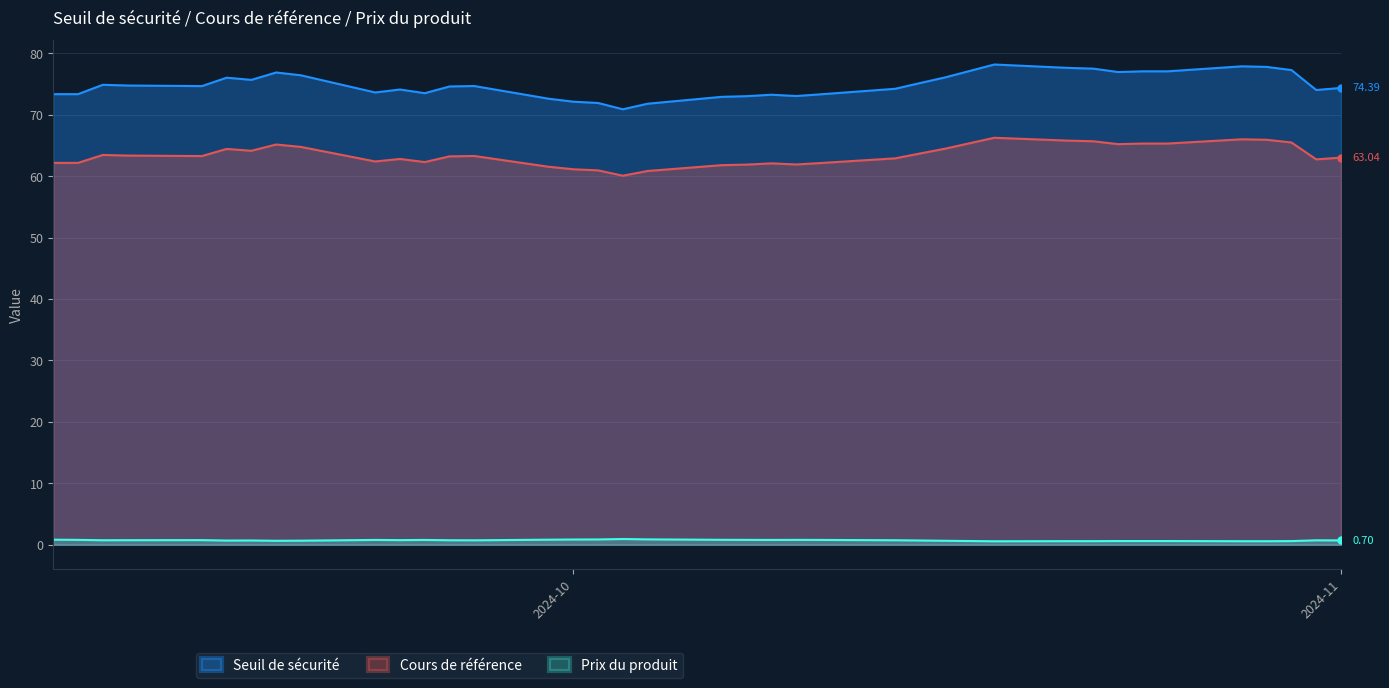

Rank the series at 2024-09-25 from highest to lowest value.

Seuil de sécurité, Cours de référence, Prix du produit